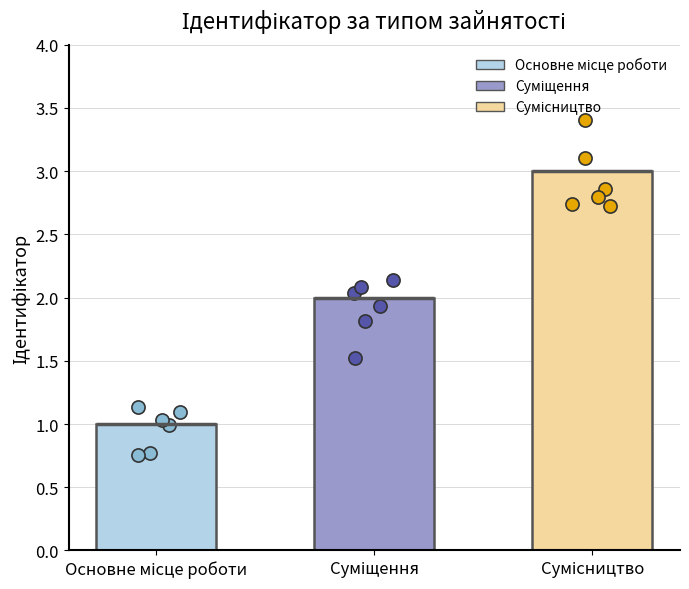

What is the ratio of the value at Сумісництво to the value at Основне місце роботи?

3.0